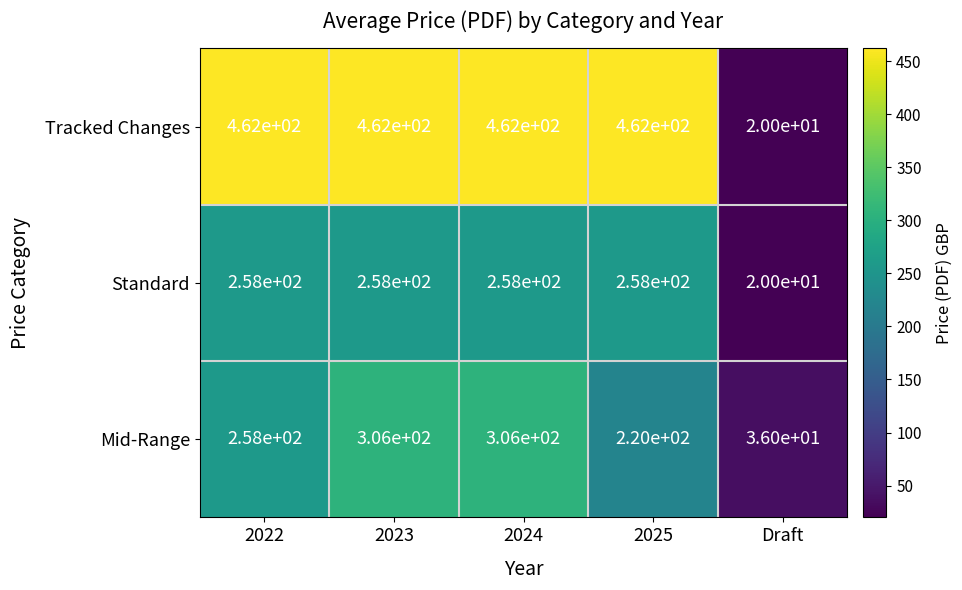

Reading right to left, list all the values displayed in this chart.

Tracked Changes: 20	462	462	462	462
Standard: 20	258	258	258	258
Mid-Range: 36	220	306	306	258